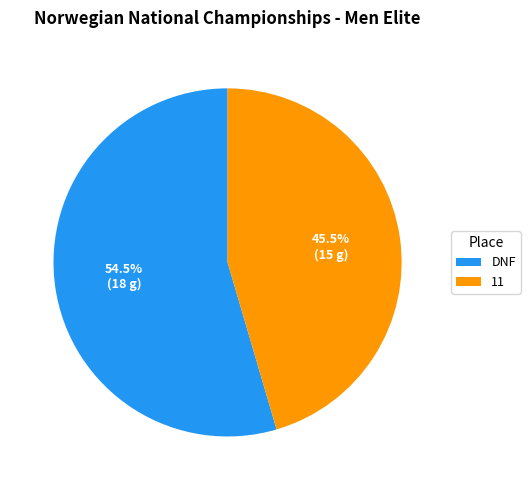

Approximately how many times larger is the value at 11 compared to DNF?

0.8